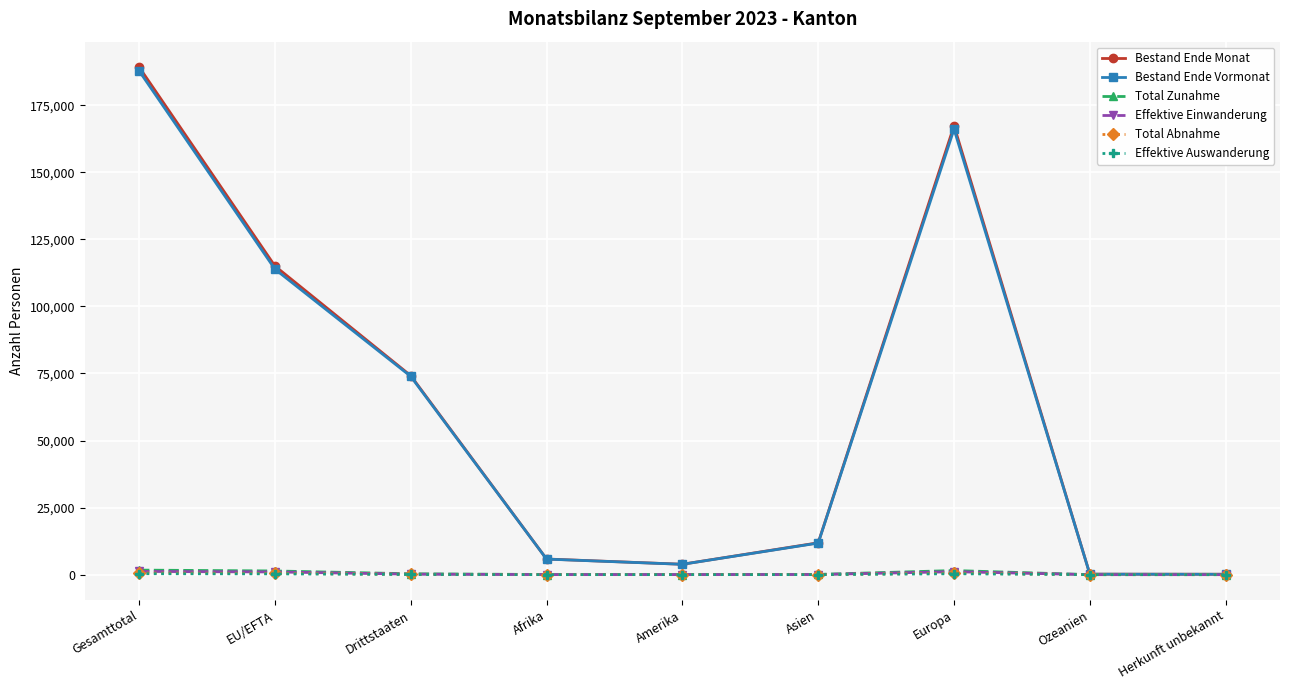

Where is the first local minimum for Bestand Ende Vormonat?

Amerika